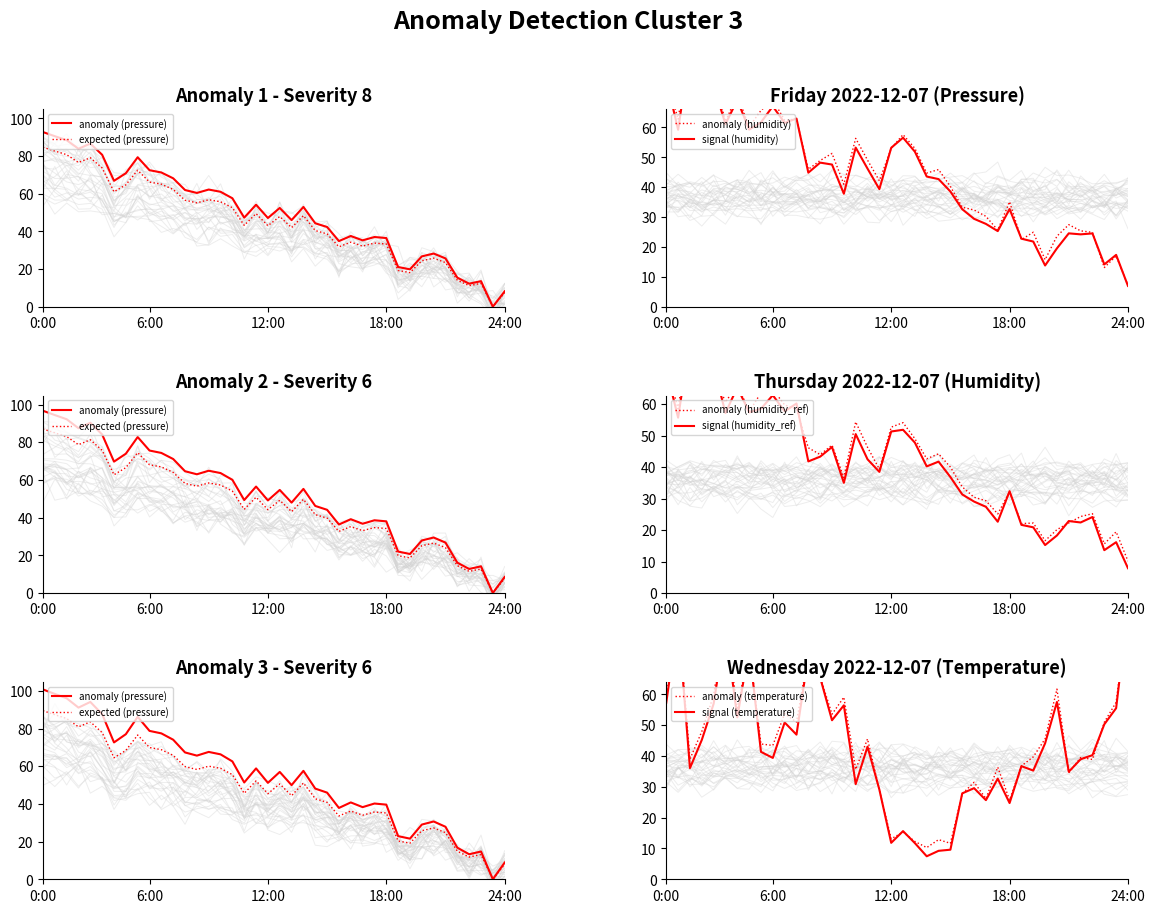

In temperature, how many points are lower than both neighbors (excluding endpoints)?

12